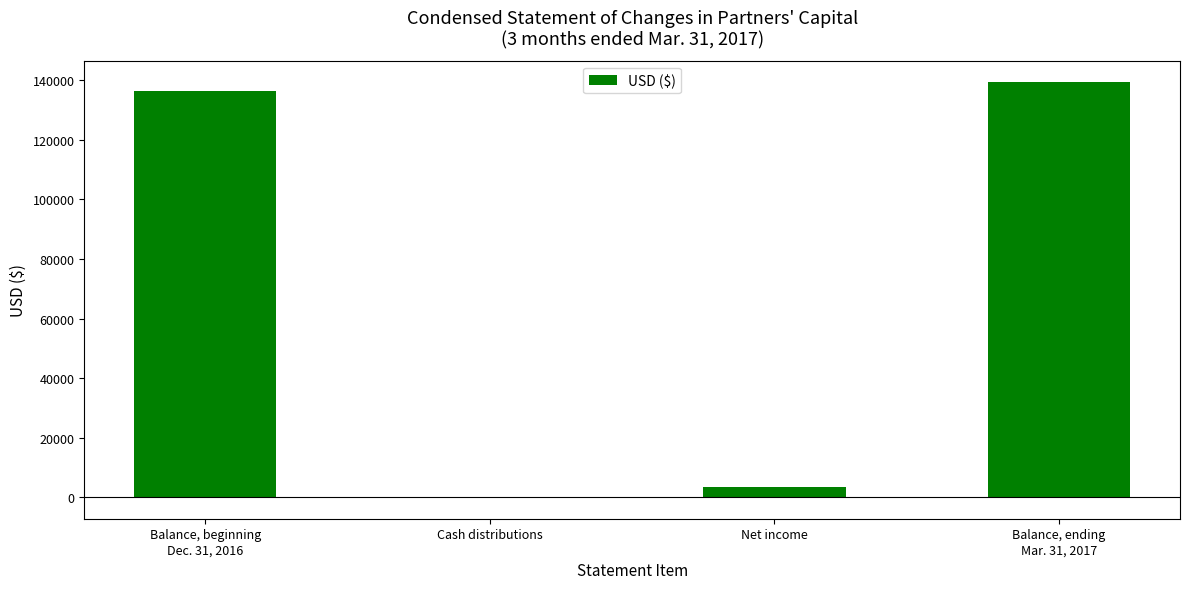

What is the sum of all values?

279034